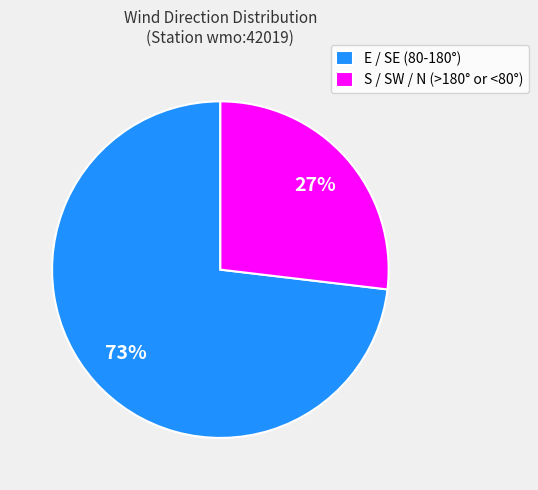

Approximately how many times larger is the value at E / SE (80-180°) compared to S / SW / N (>180° or <80°)?

2.7